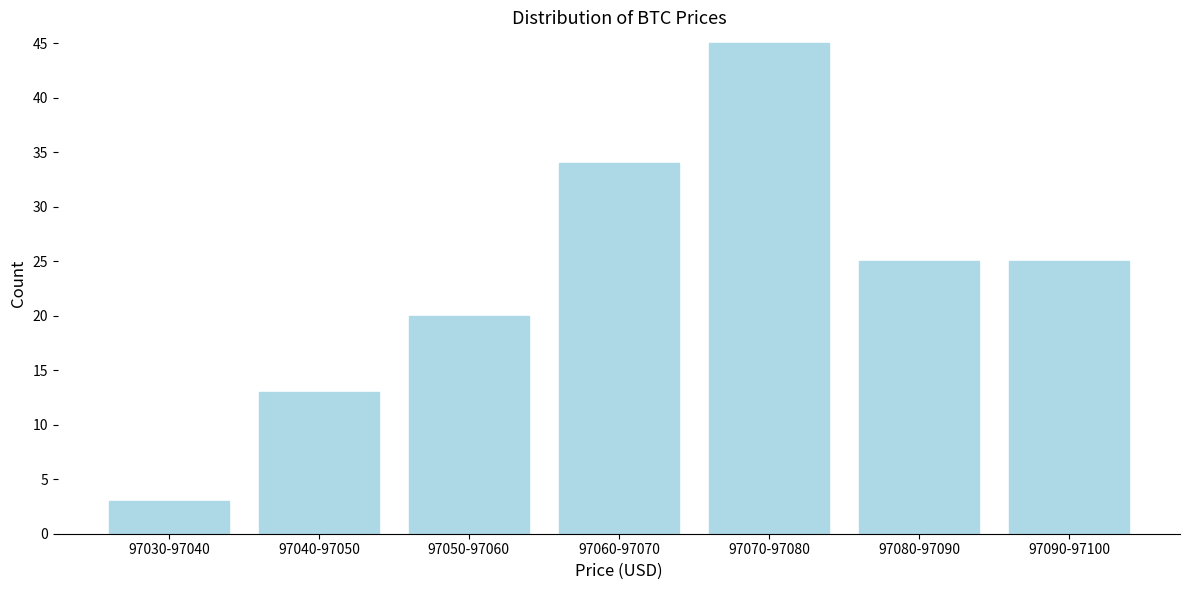

Reading left to right, transcribe all the data shown in this chart.

97030-97040=3	97040-97050=13	97050-97060=20	97060-97070=34	97070-97080=45	97080-97090=25	97090-97100=25